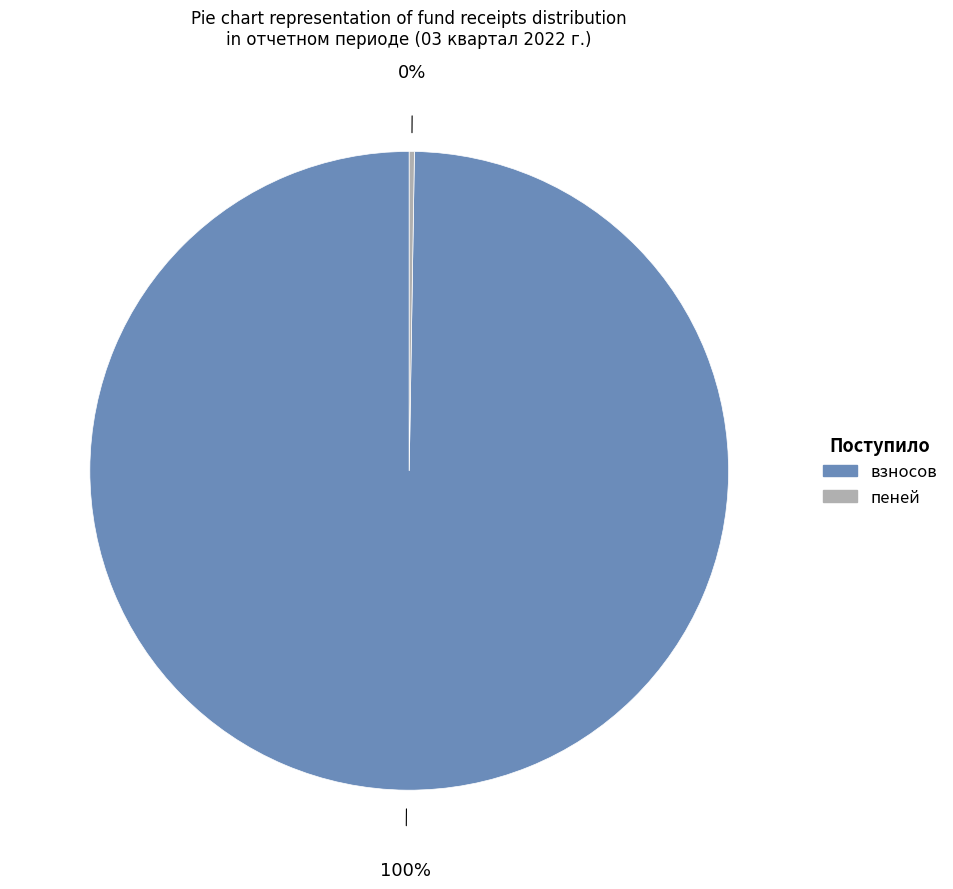

Is it true that взносов is 100% of the pie?

True